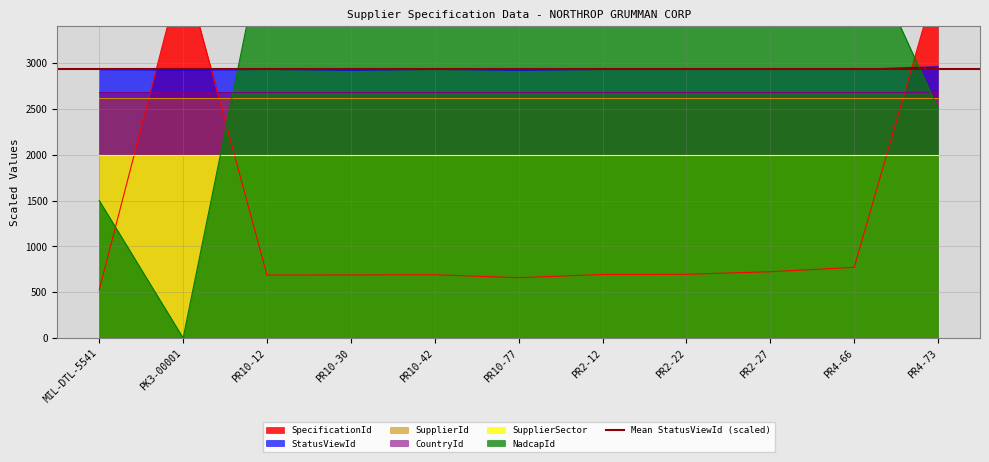

The NadcapId series shows 2749.2 at PR2-22. True or false?

False